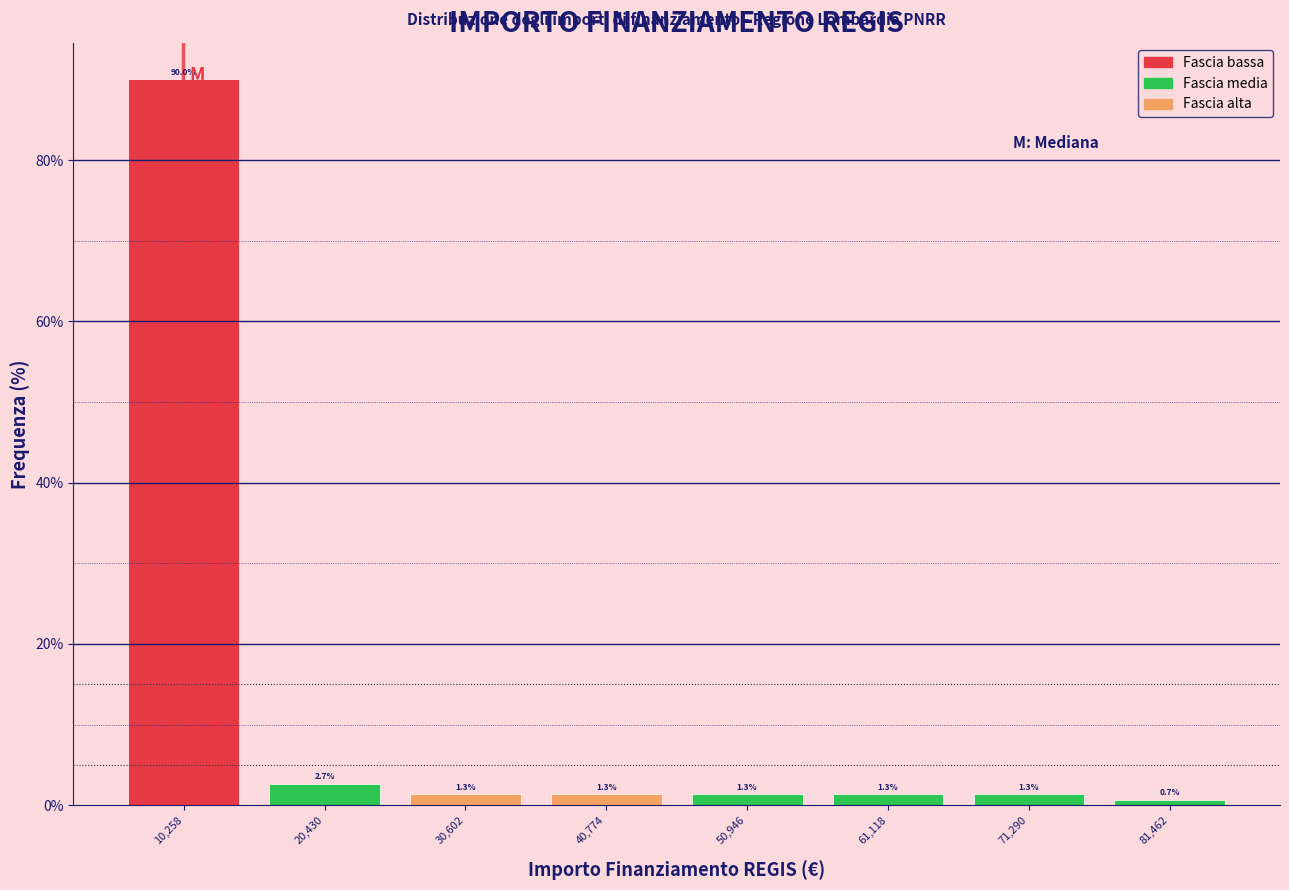

Over which range of the x-axis is the bar tallest?

6000 to 16000